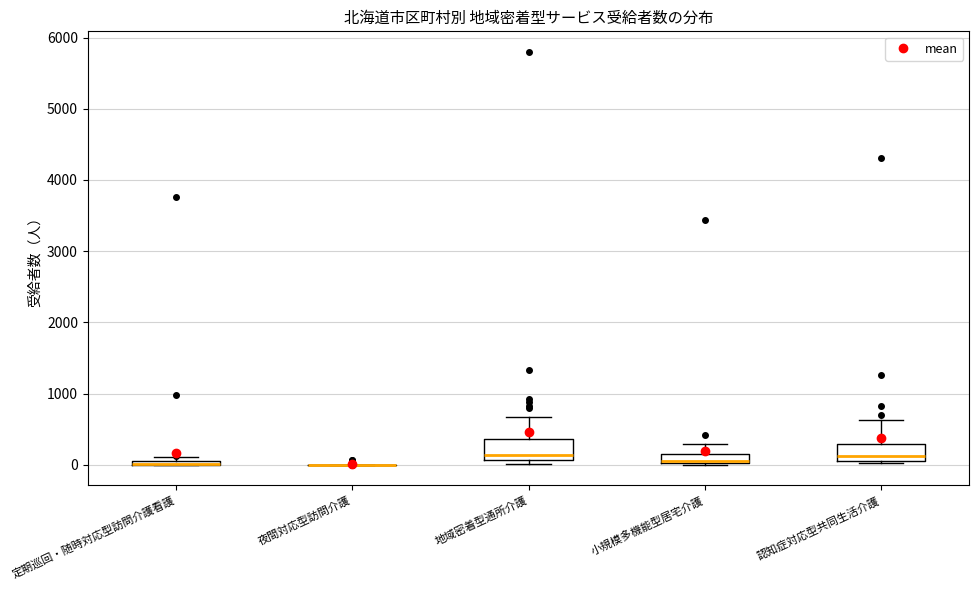

Where is the lower edge of the box for 定期巡回・随時対応型訪問介護看護 on the y-axis? The values are not printed on the chart, so give them approximately, as read against the axis.

0